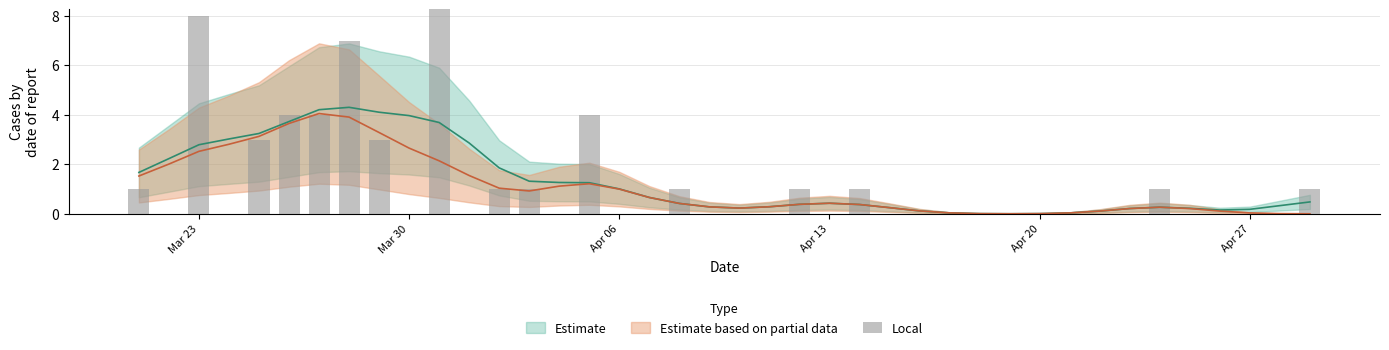

What is the label of the 1st bar from the left?

Mar 23